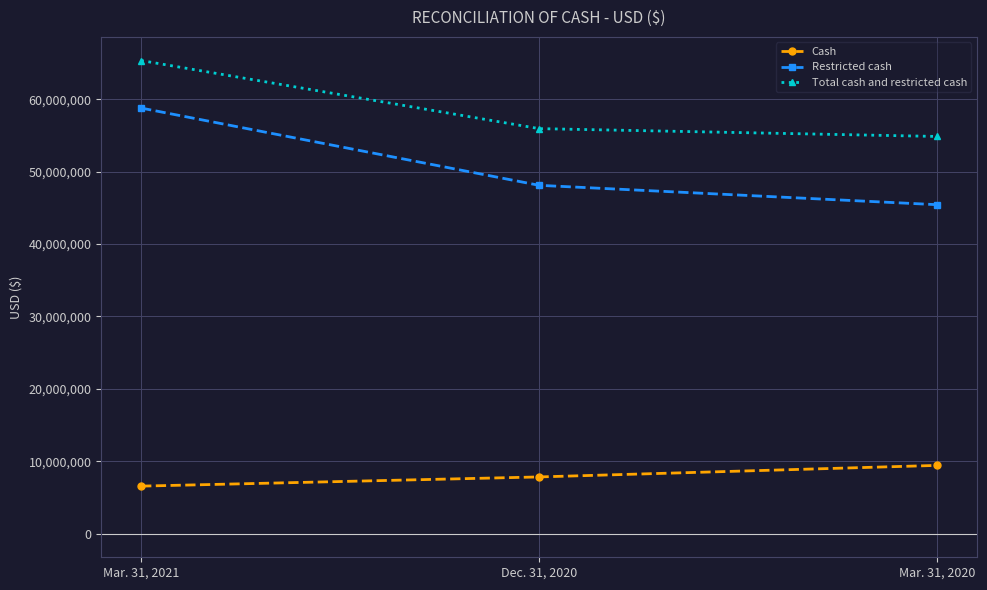

Count the Cash values in the range 6559678 to 9424385.

3